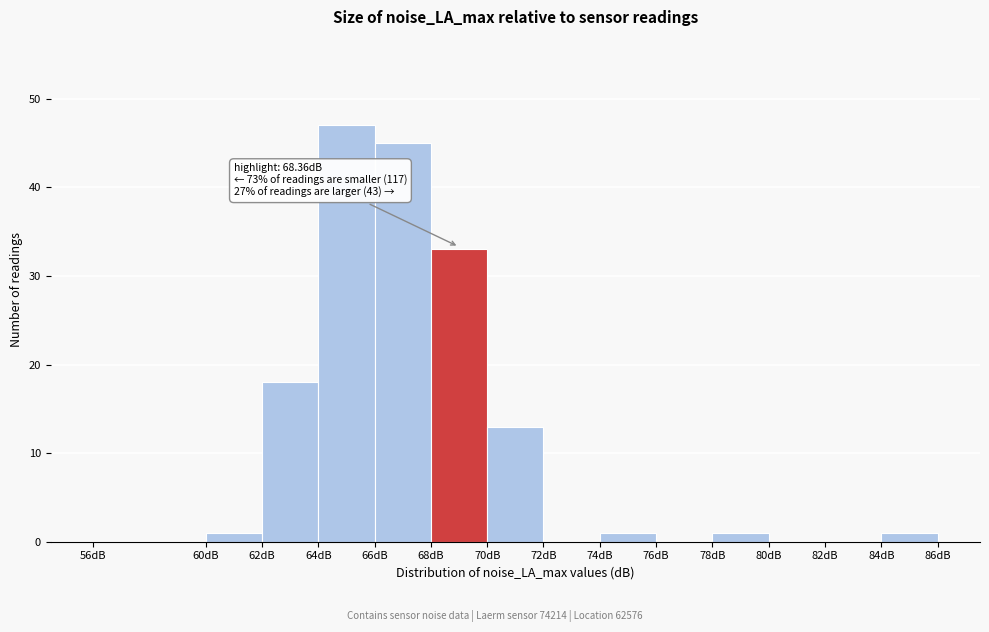

Which range on the x-axis has the tallest bar?

64 to 66